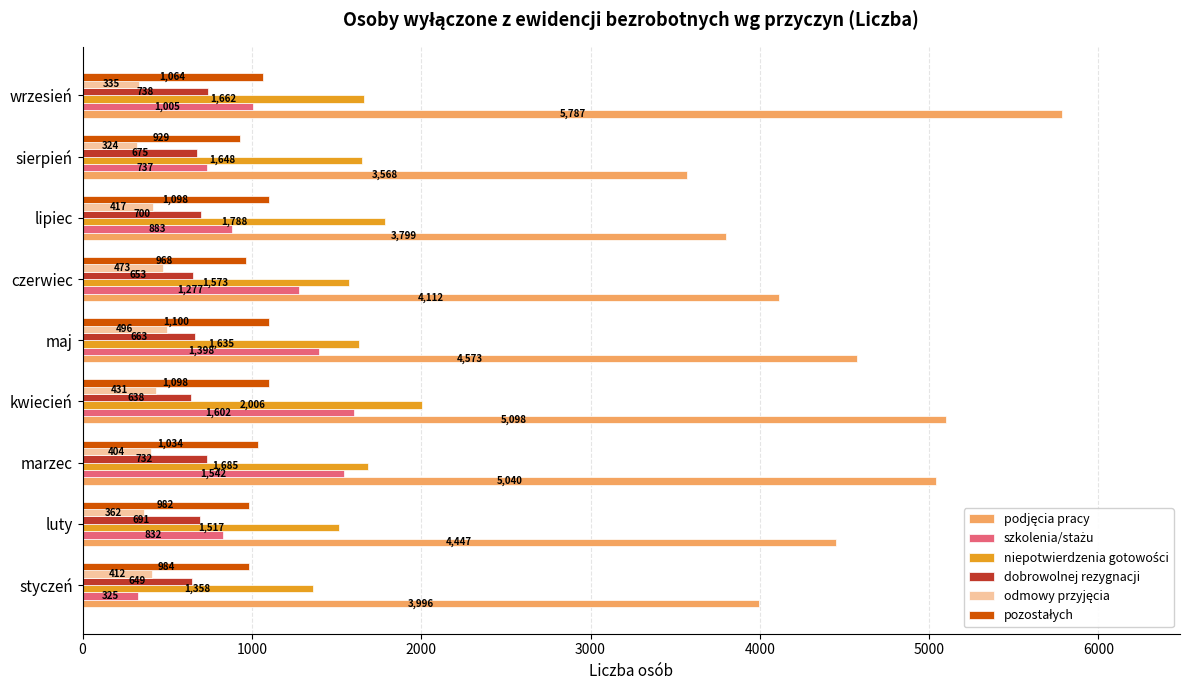

What is the difference between the second highest and minimum values in the dobrowolnej rezygnacji series?

94